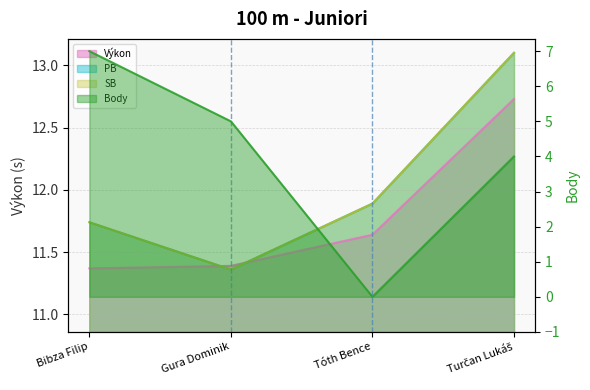

What is the sum of the Výkon values at Gura Dominik and Turčan Lukáš?

24.1